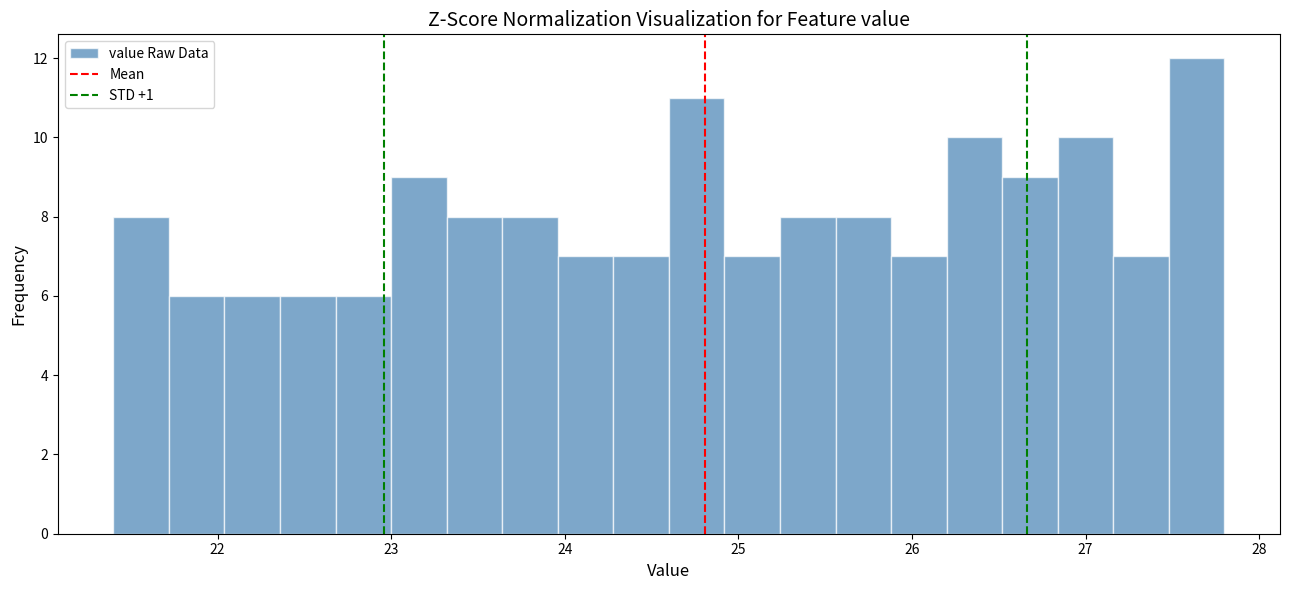

Read against the x-axis, roughly where is the centre of the tallest bar?

27.6